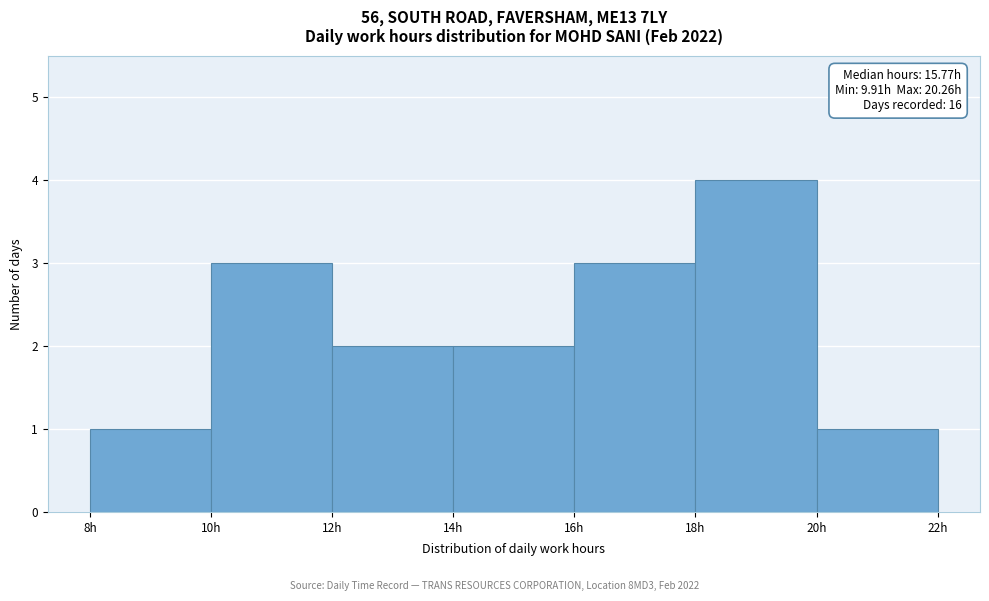

Over which range of the x-axis is the bar tallest?

18 to 20